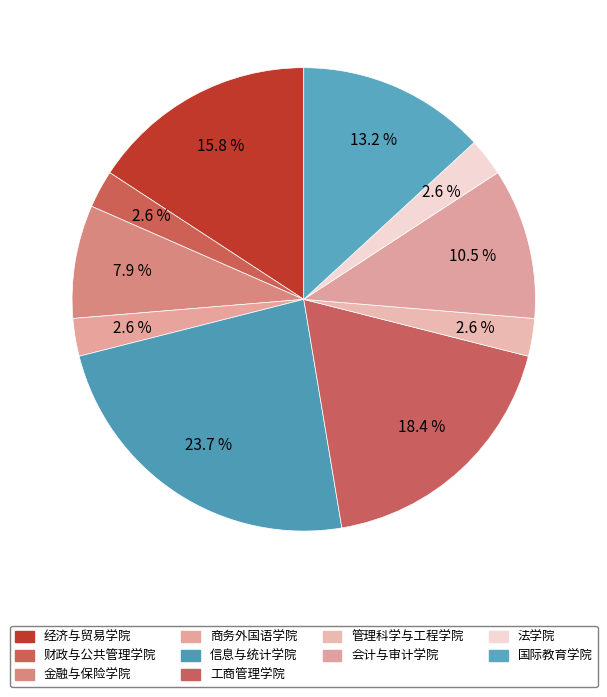

Is it true that 工商管理学院 is 6% of the pie?

False